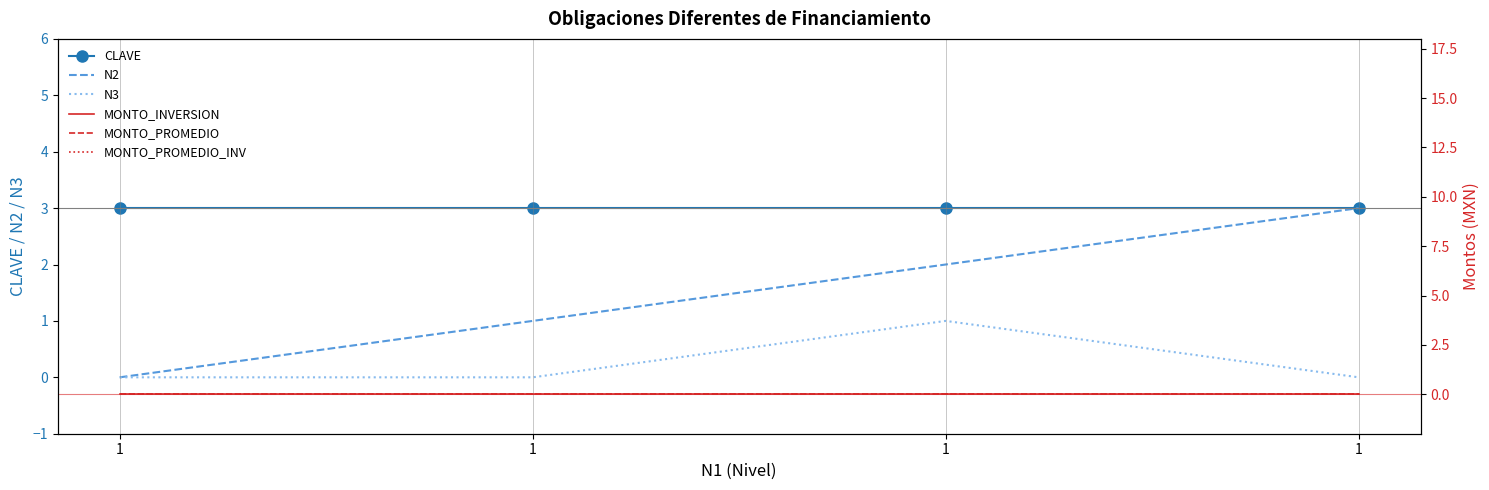

How many data points does each series have?

4